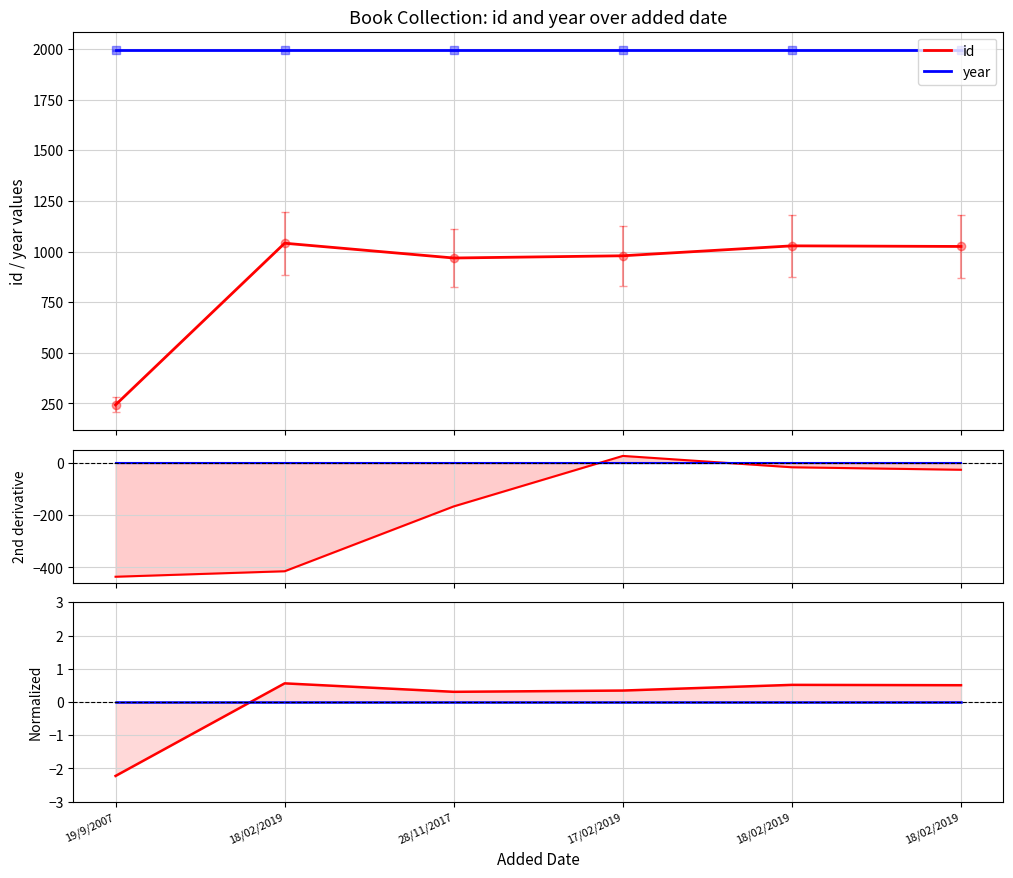

List the labels in order of id value, largest first.

17/02/2019, 18/02/2019, 18/02/2019, 28/11/2017, 18/02/2019, 19/9/2007